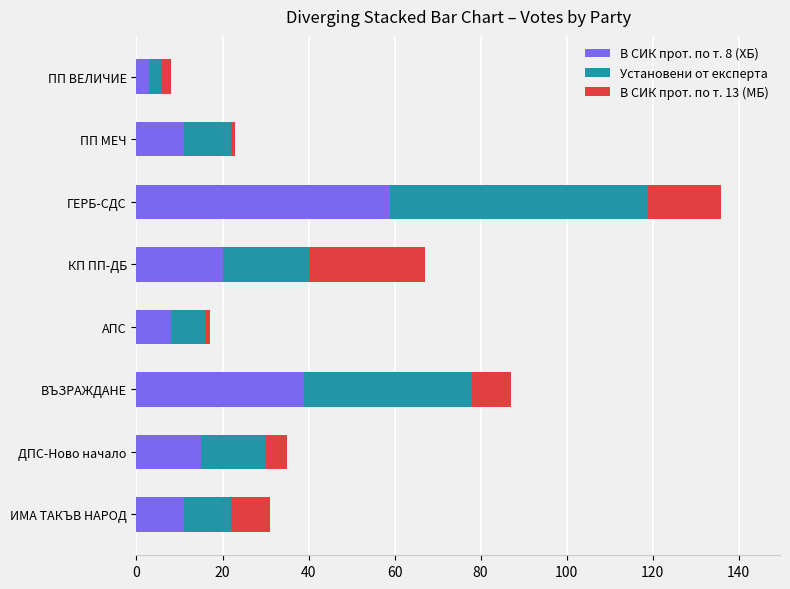

Which category has the highest value in the В СИК прот. по т. 8 (ХБ) series?

ГЕРБ-СДС